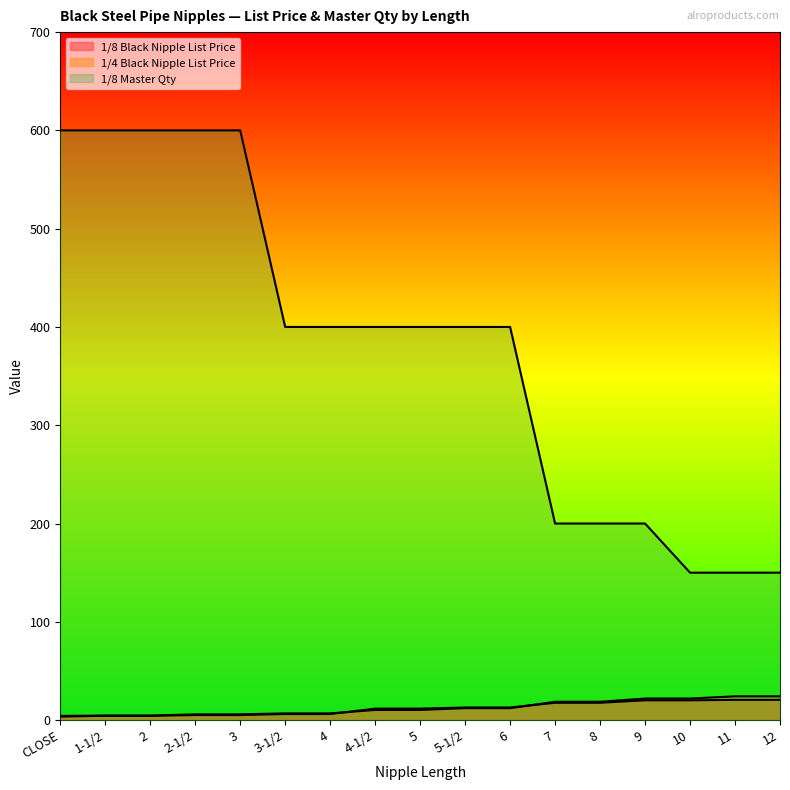

What are all the series names shown in the legend?

1/8 Black Nipple List Price, 1/4 Black Nipple List Price, 1/8 Master Qty